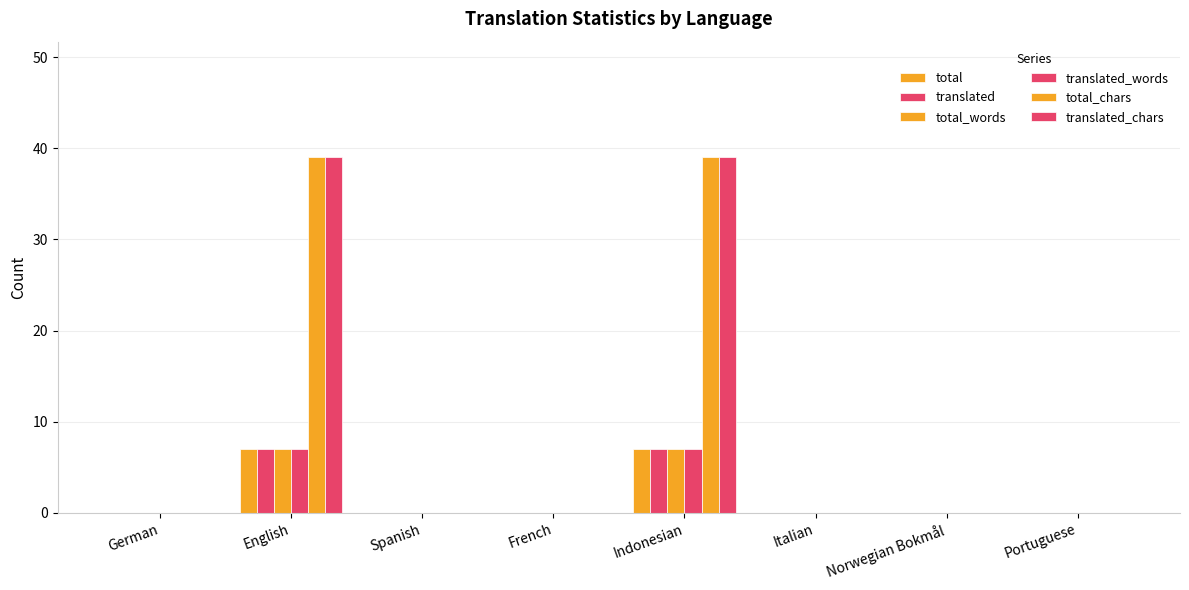

What is the sum of all translated_chars values?

78